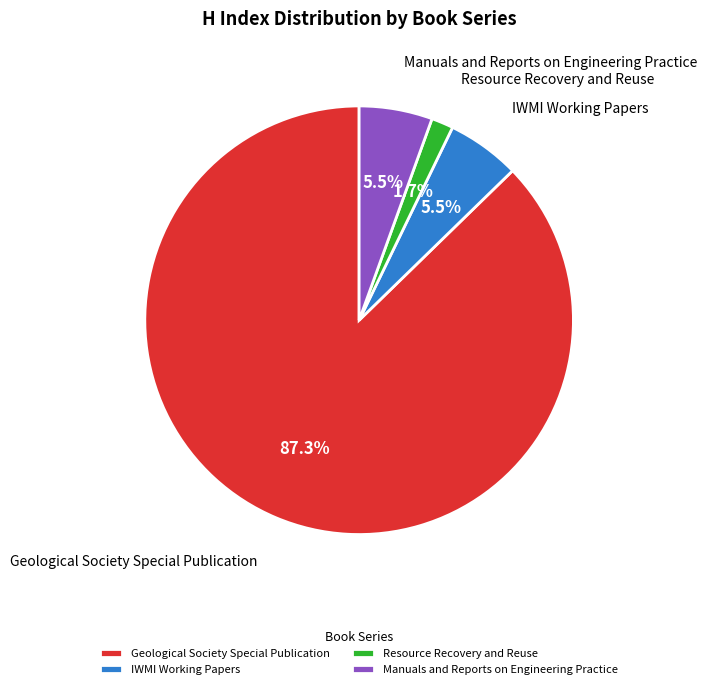

What is the largest slice in the pie chart?

Geological Society Special Publication